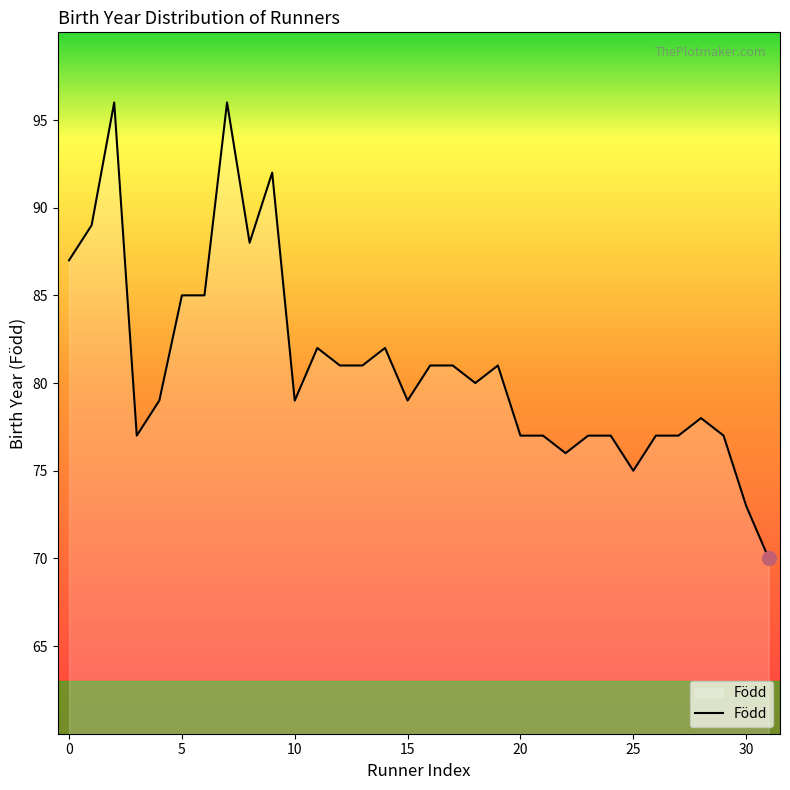

What is the difference between the maximum and minimum values?

26